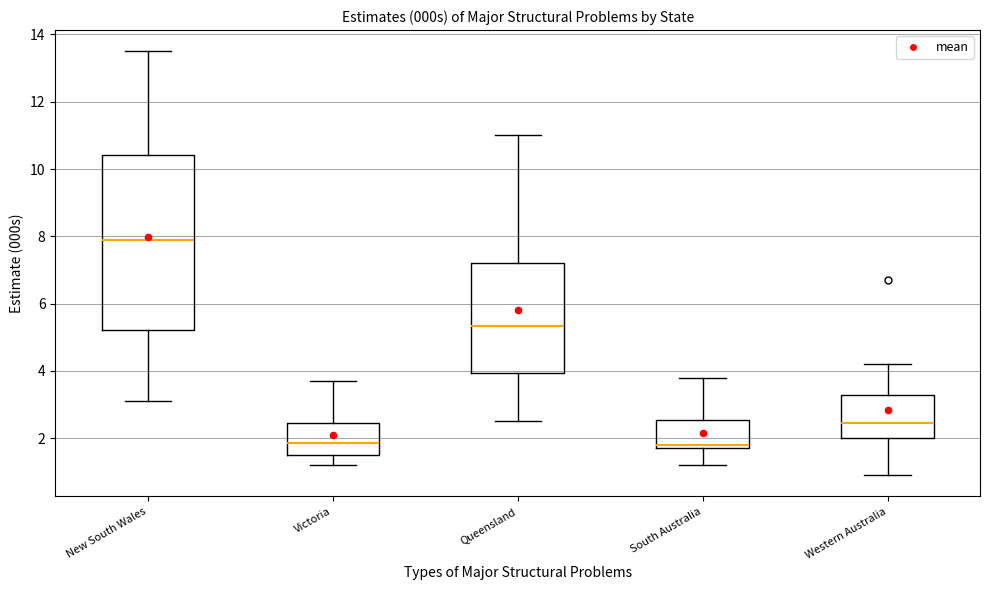

Which box has the highest median line?

New South Wales